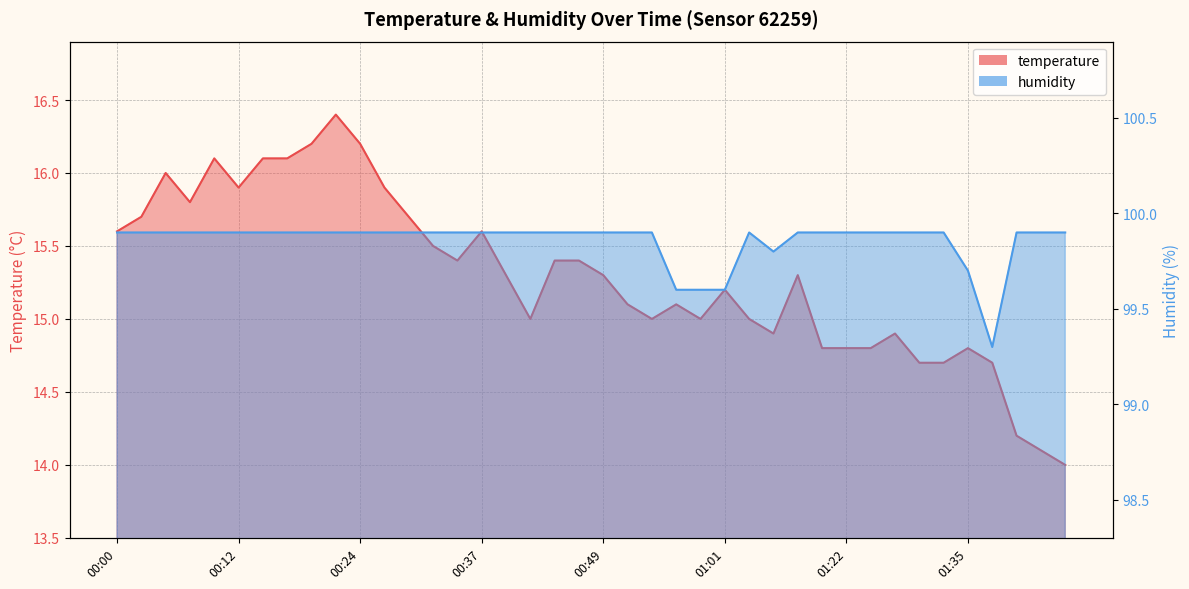

How many interior local valleys does the humidity series have?

2